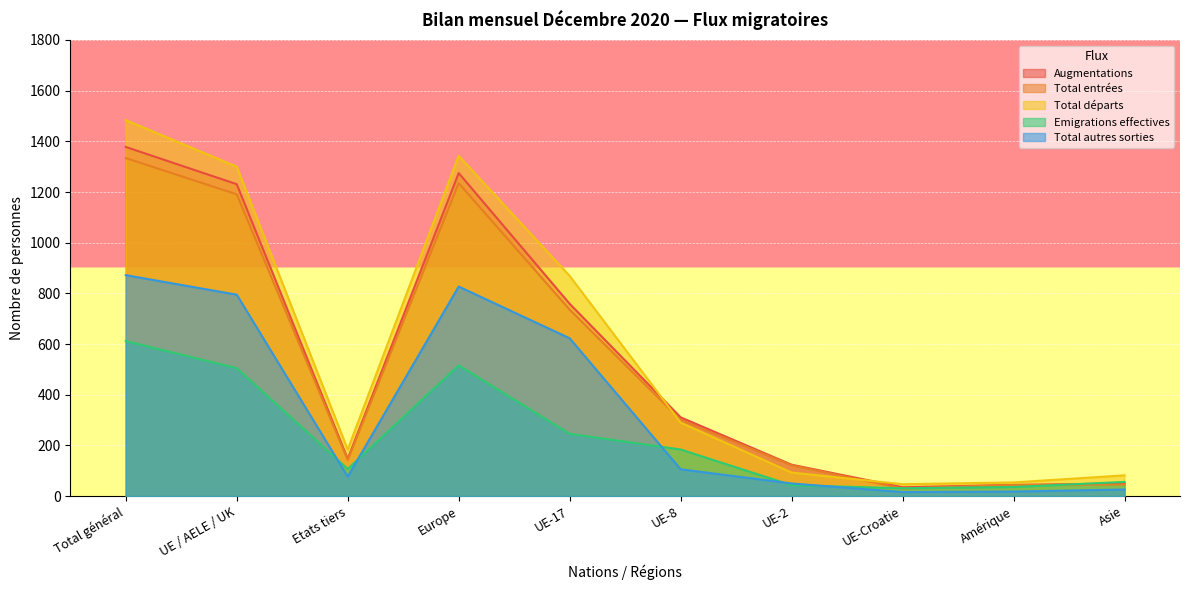

In Total entrées, how many points are higher than both neighbors (excluding endpoints)?

1